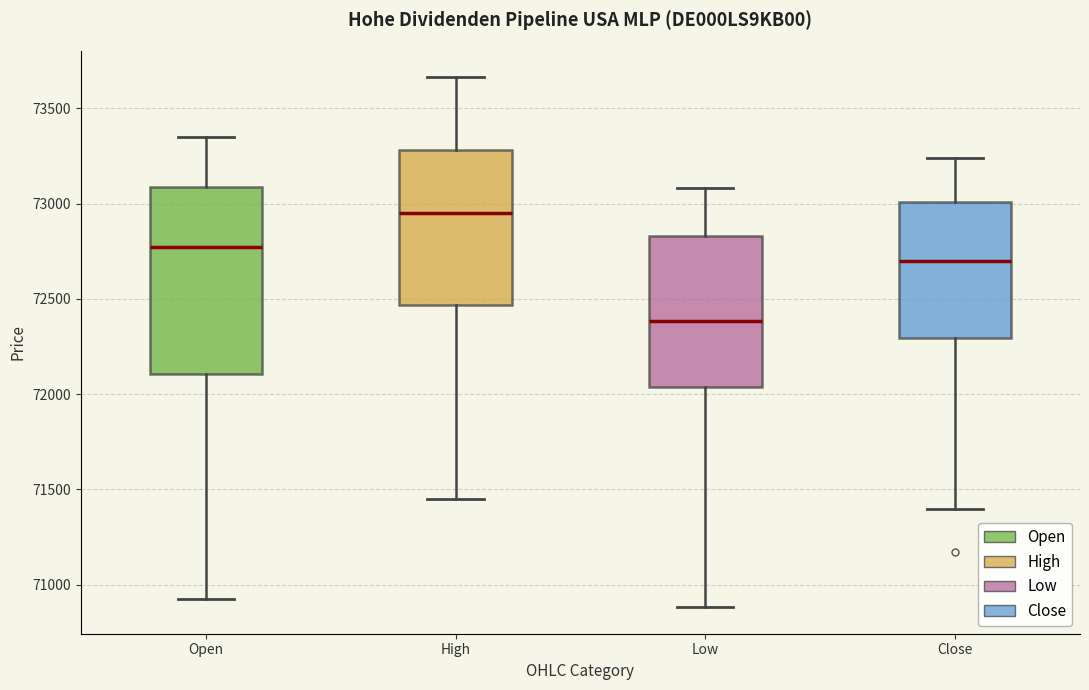

Which box is the tallest, from its lower edge to its upper edge?

Open